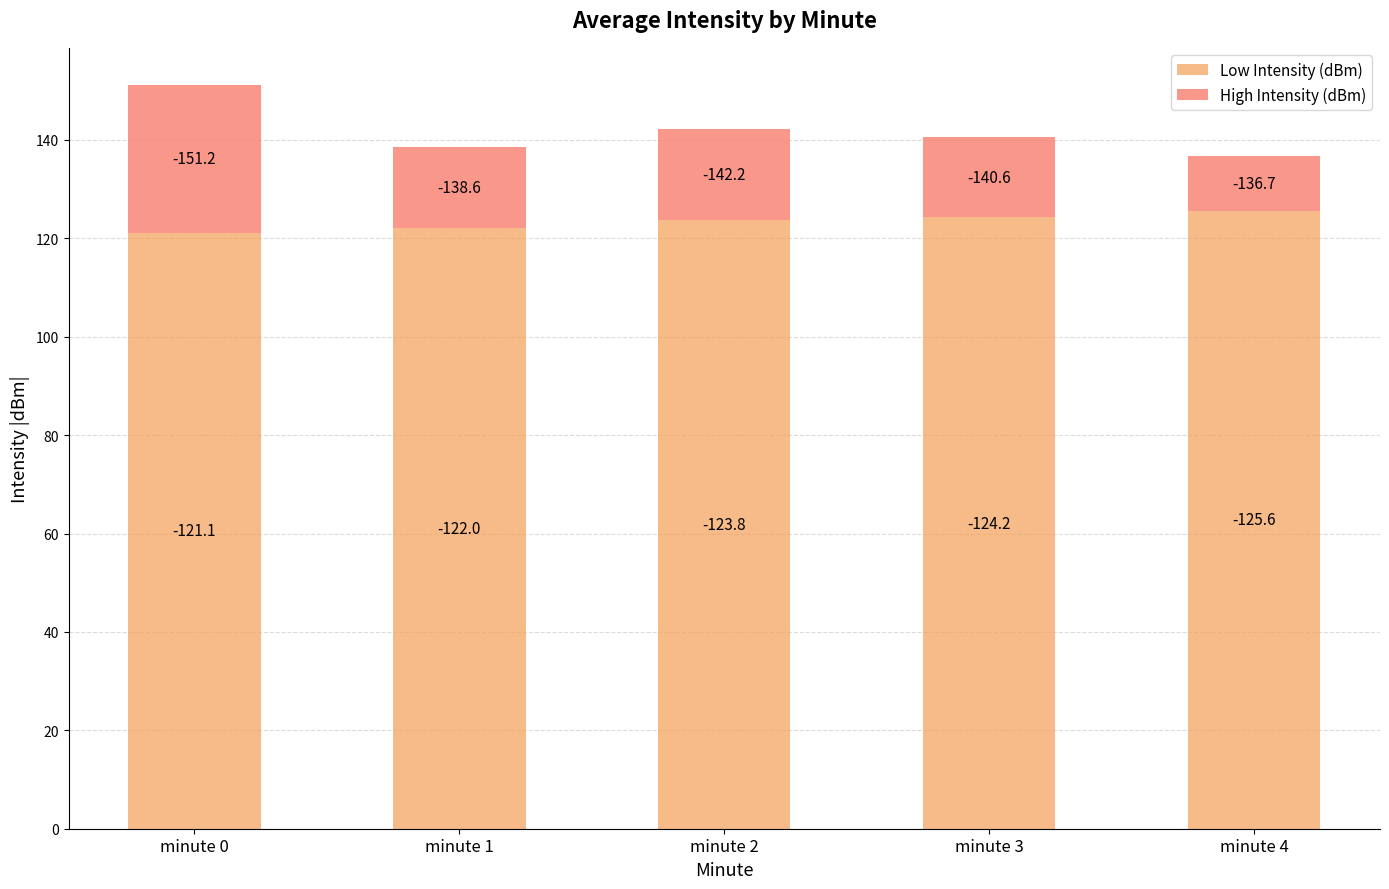

At which label does Low Intensity (dBm) reach its minimum?

minute 0